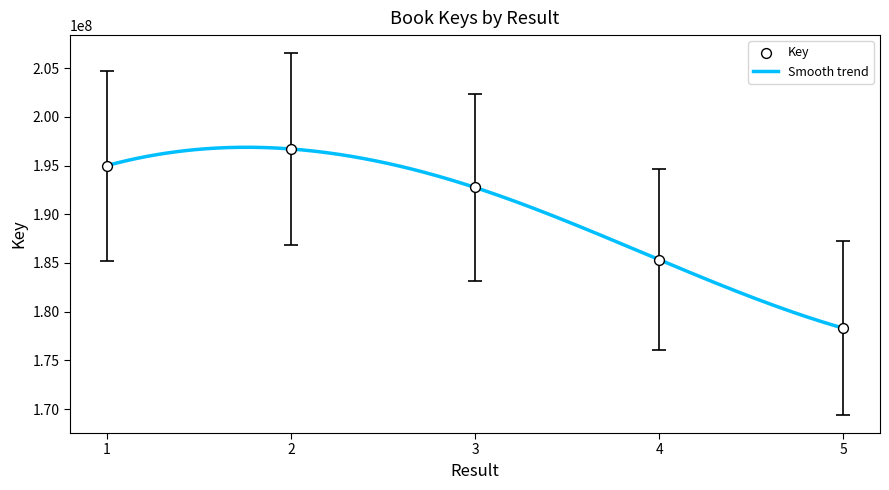

What is the change in value from 3 to 4?

-7784849.1